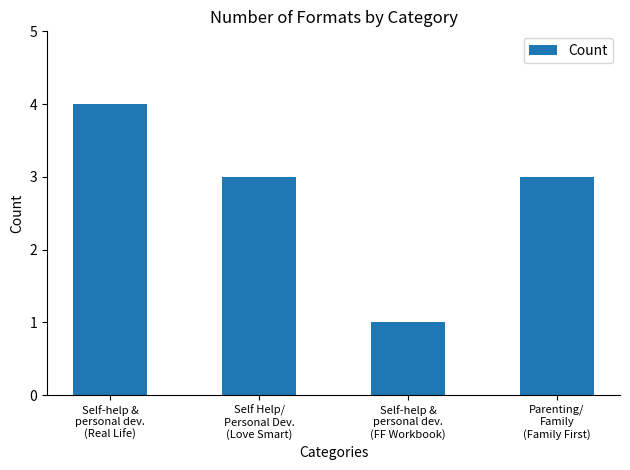

Reading right to left, transcribe all the data shown in this chart.

Parenting/
Family
(Family First)=3	Self-help &
personal dev.
(FF Workbook)=1	Self Help/
Personal Dev.
(Love Smart)=3	Self-help &
personal dev.
(Real Life)=4